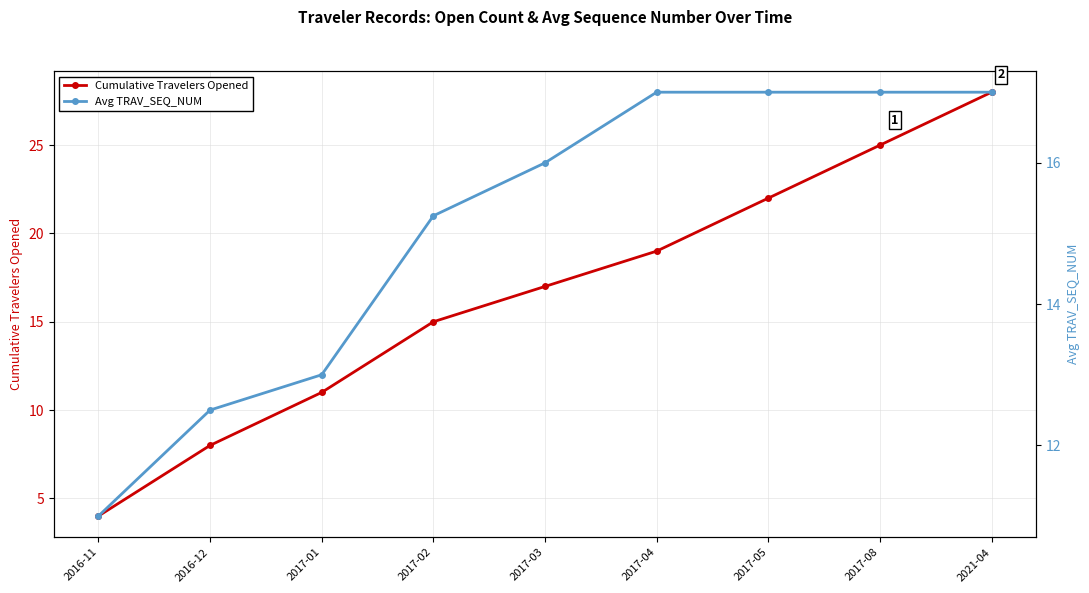

The Avg TRAV_SEQ_NUM series shows 26.5 at 2017-02. True or false?

False